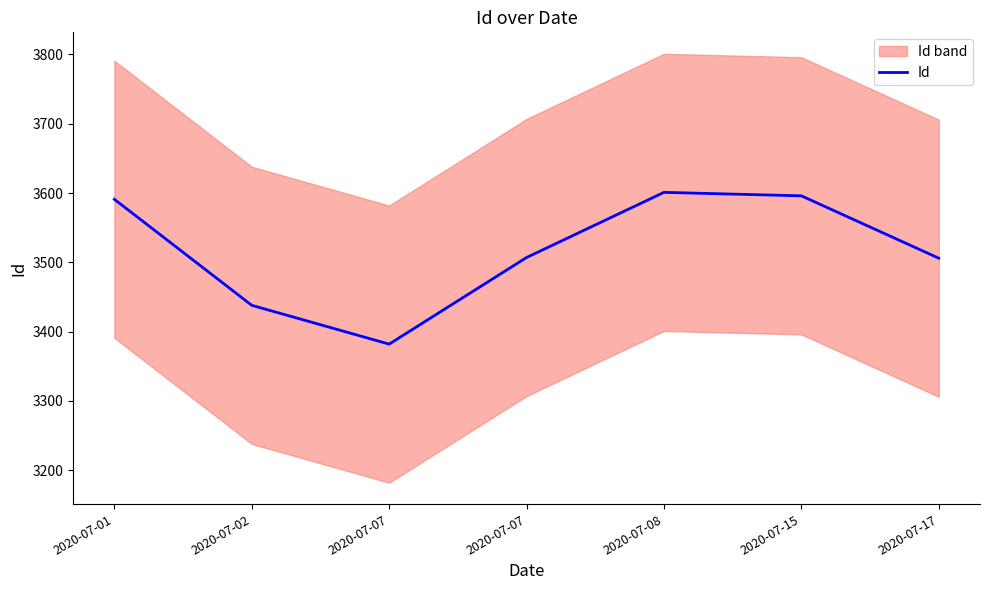

Reading left to right, what are all the values shown in this chart?

2020-07-01=3591	2020-07-02=3438	2020-07-07=3382	2020-07-07=3507	2020-07-08=3601	2020-07-15=3596	2020-07-17=3506